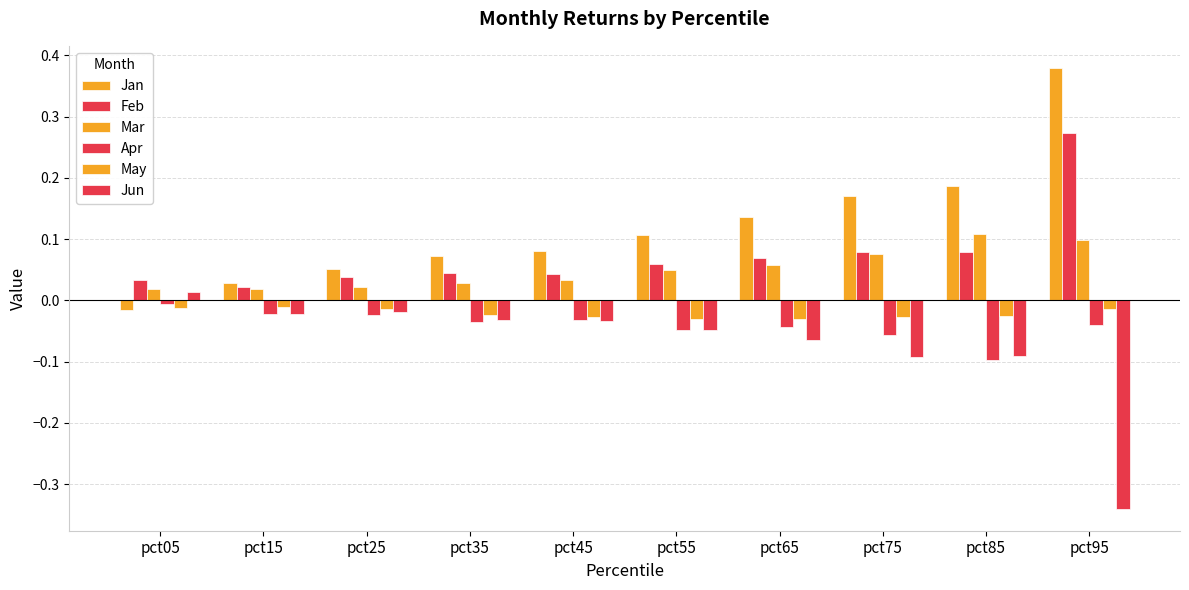

Between pct85 and pct65, which is larger?

pct85